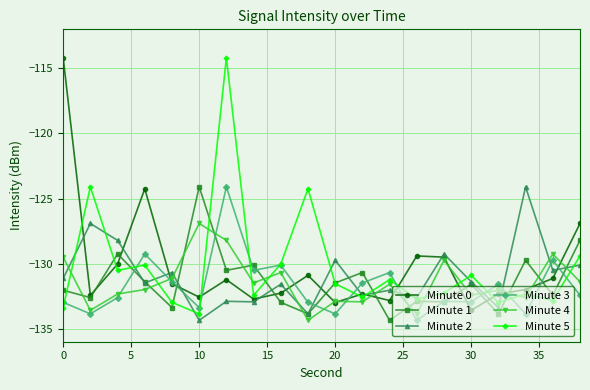

How many lines are shown in the chart?

6